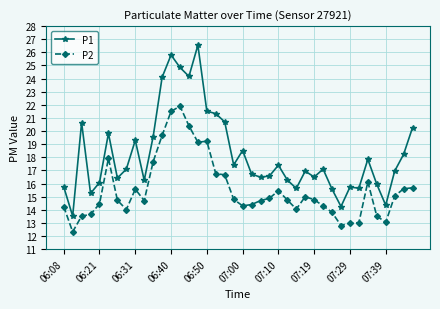

True or false: P2 has more than 0 points higher than both neighbors.

True